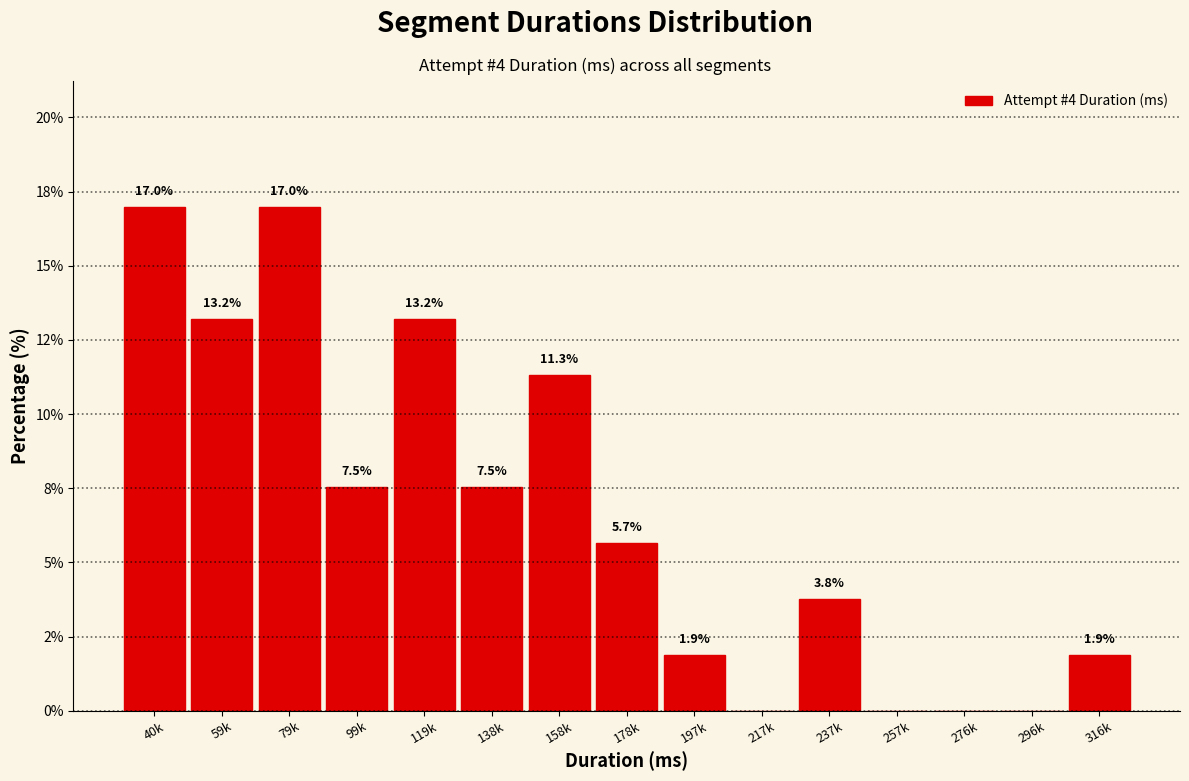

Are the bars horizontal?

No